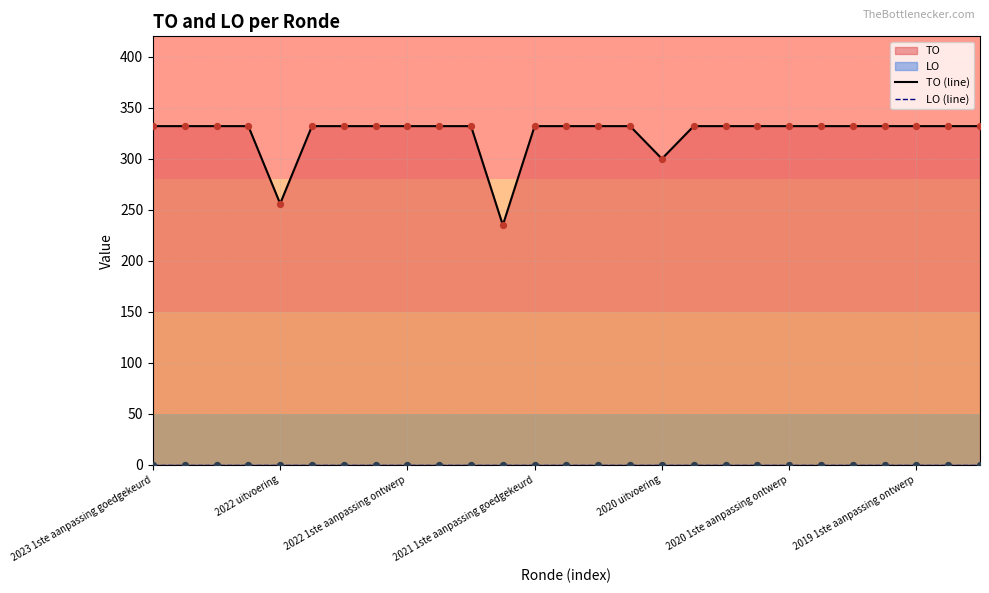

Which series contains the highest Y value?

TO (line)